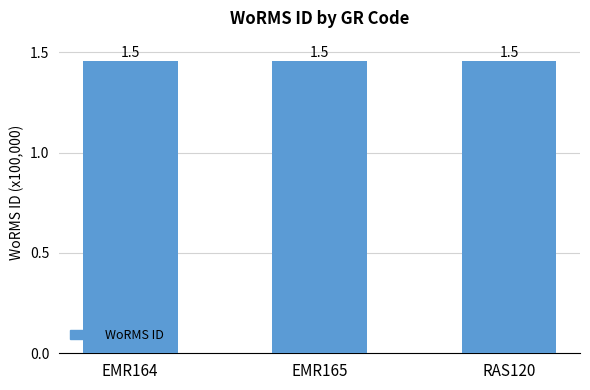

How many values exceed 145503?

1